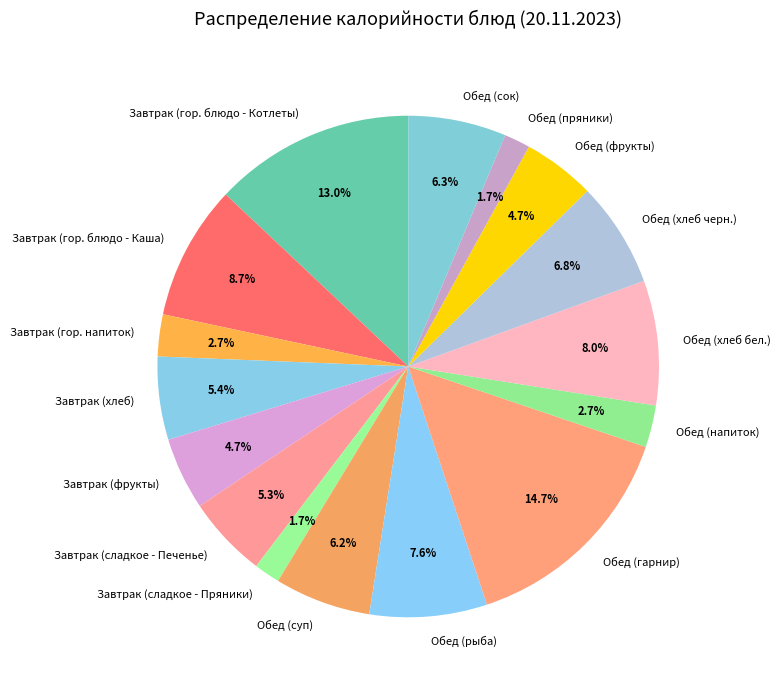

To the nearest percent, what portion does Обед (фрукты) represent?

5%